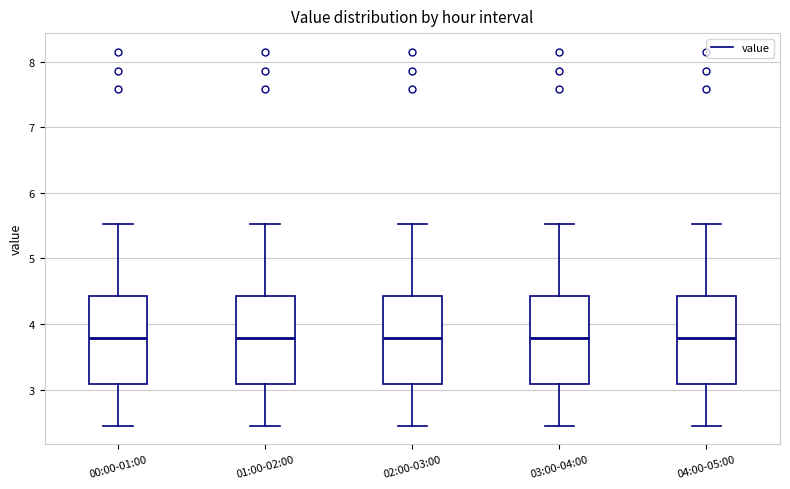

Reading left to right, transcribe this box plot: for each box, give where its median line is, the range the box spans, and where its two whiskers end, as read against the y-axis. The values are not printed on the chart, so give them approximately, as read against the axis.

00:00-01:00: median 3.8, box 3.1 to 4.4, whiskers 2.5 to 5.5
01:00-02:00: median 3.8, box 3.1 to 4.4, whiskers 2.5 to 5.5
02:00-03:00: median 3.8, box 3.1 to 4.4, whiskers 2.5 to 5.5
03:00-04:00: median 3.8, box 3.1 to 4.4, whiskers 2.5 to 5.5
04:00-05:00: median 3.8, box 3.1 to 4.4, whiskers 2.5 to 5.5